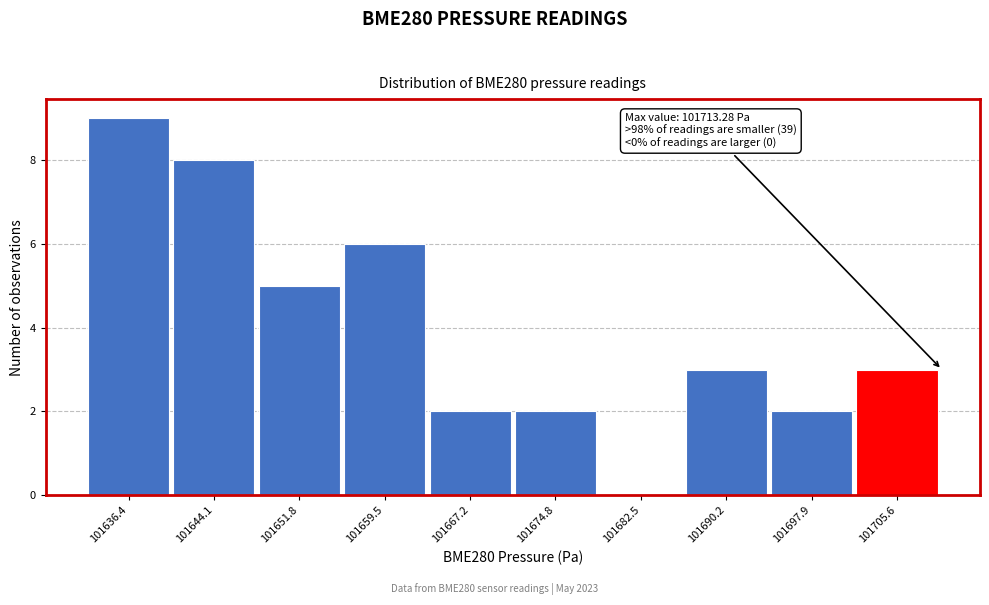

Reading left to right, list all the values displayed in this chart.

101636.4=9	101644.1=8	101651.8=5	101659.5=6	101667.2=2	101674.8=2	101682.5=0	101690.2=3	101697.9=2	101705.6=3